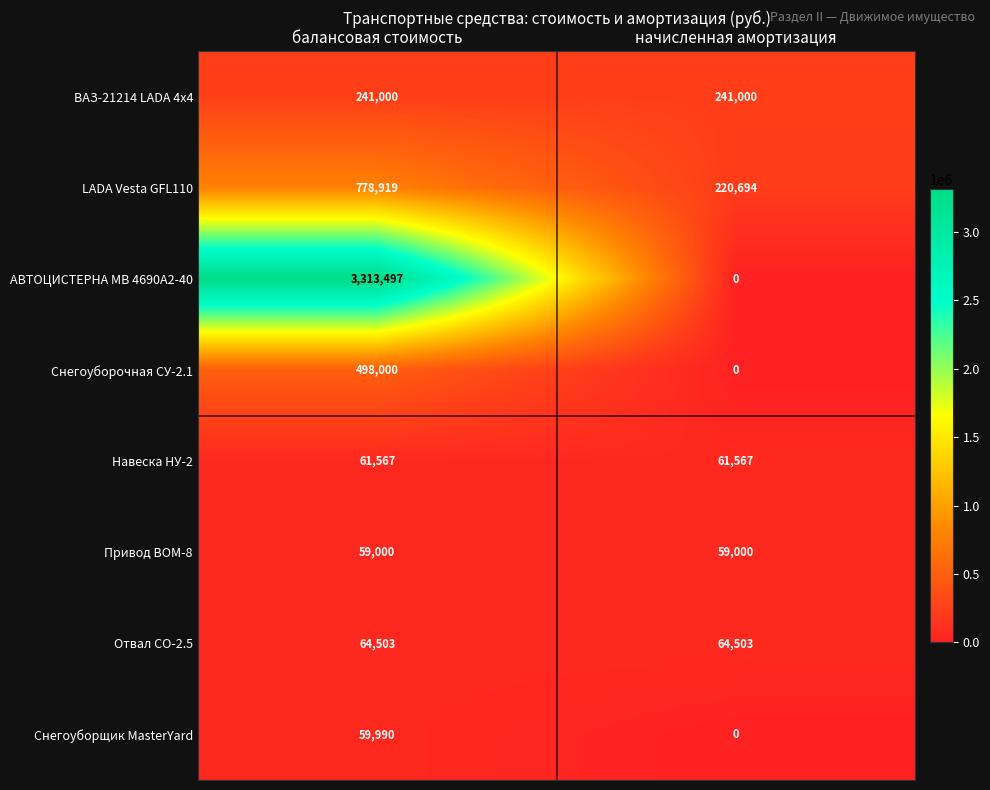

What is the sum of all Привод ВОМ-8 values?

118000